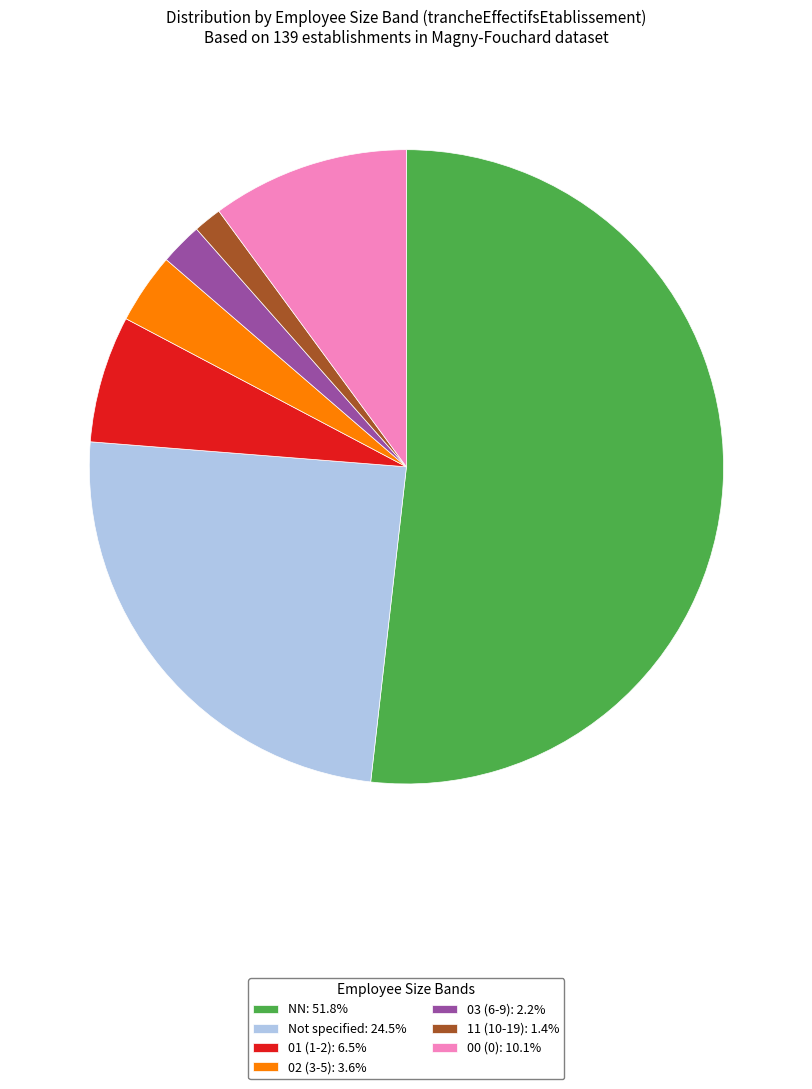

Combined, do 01 (1-2): 6.5% and 00 (0): 10.1% account for over 50%?

No